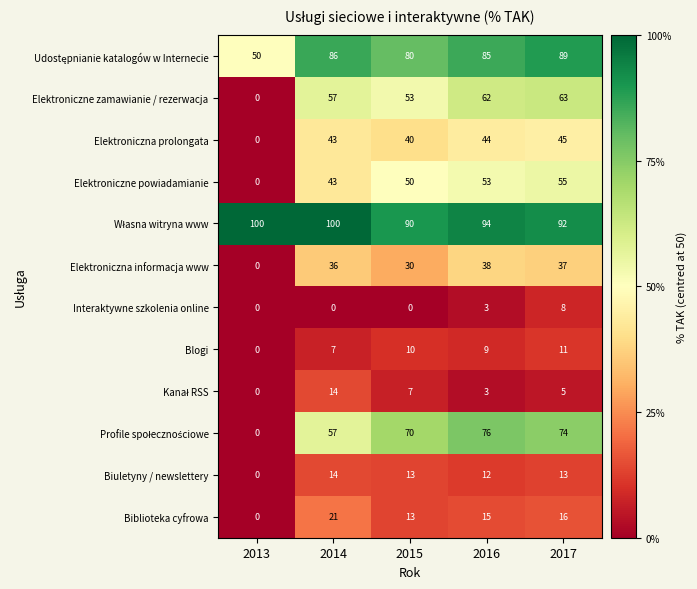

The value of Elektroniczne zamawianie / rezerwacja at 2016 is 62. True or false?

True